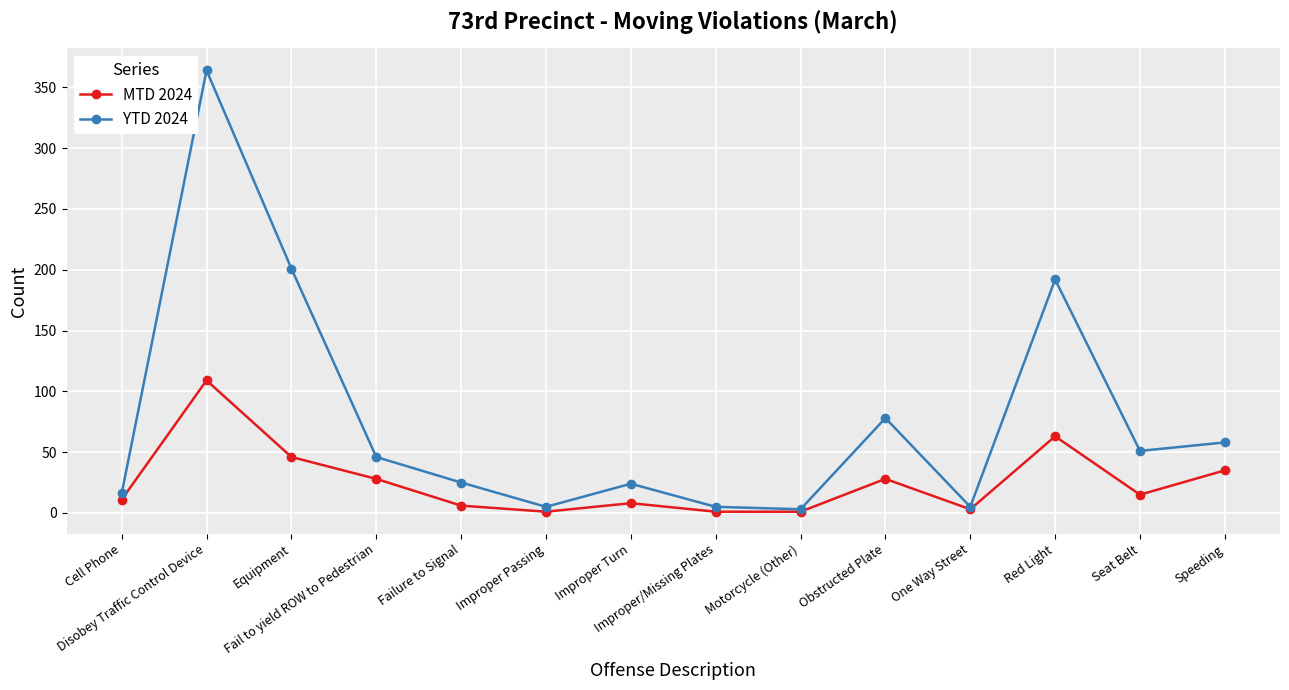

Rank the series by their average value, from lowest to highest.

MTD 2024, YTD 2024